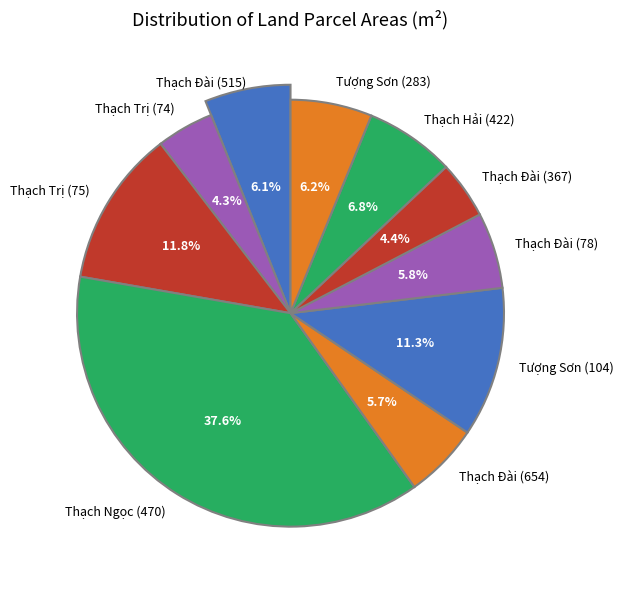

Does any single category account for the majority?

No